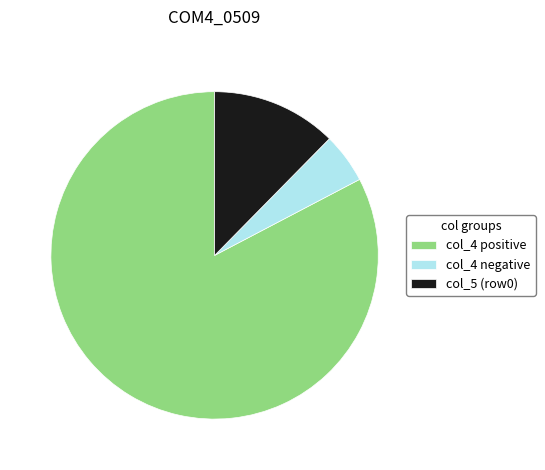

Rank the categories by value from lowest to highest.

col_4 negative, col_5 (row0), col_4 positive